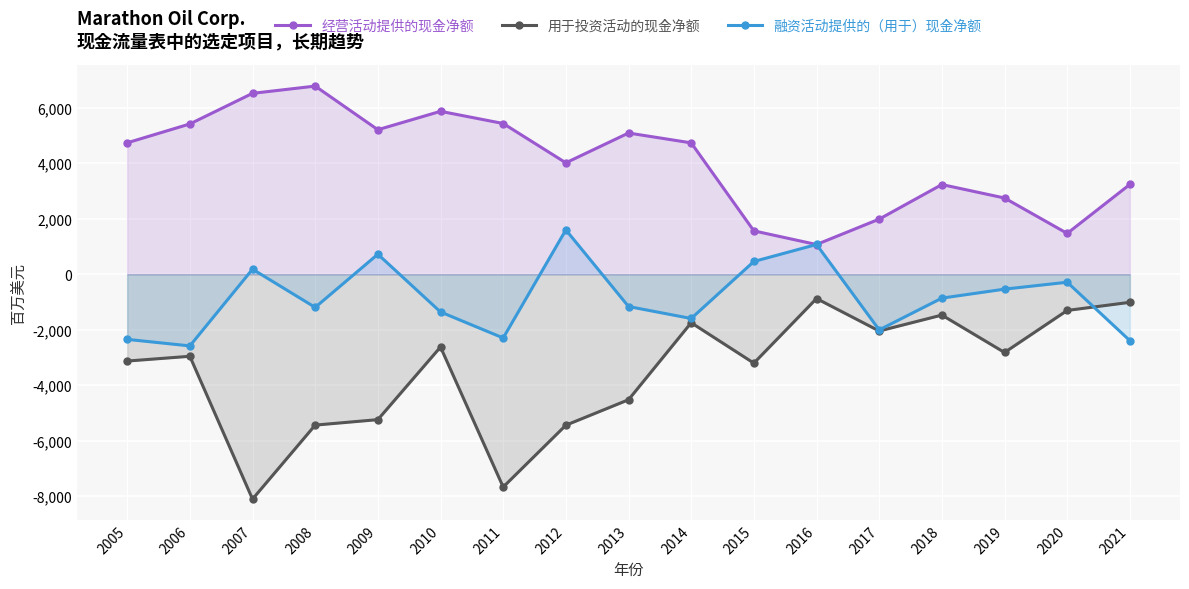

What is the difference between the maximum and second lowest values in the 融资活动提供的（用于）现金净额 series?

3991